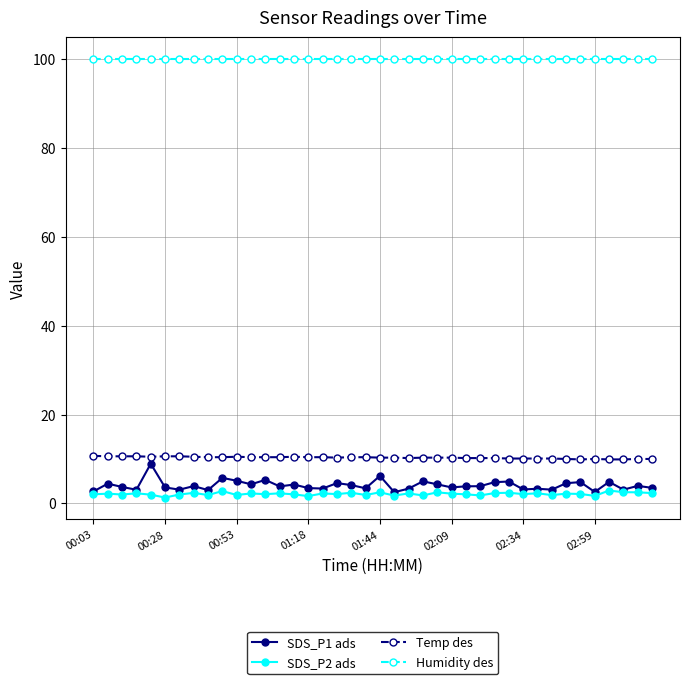

Which series has the widest spread of values?

SDS_P1 ads